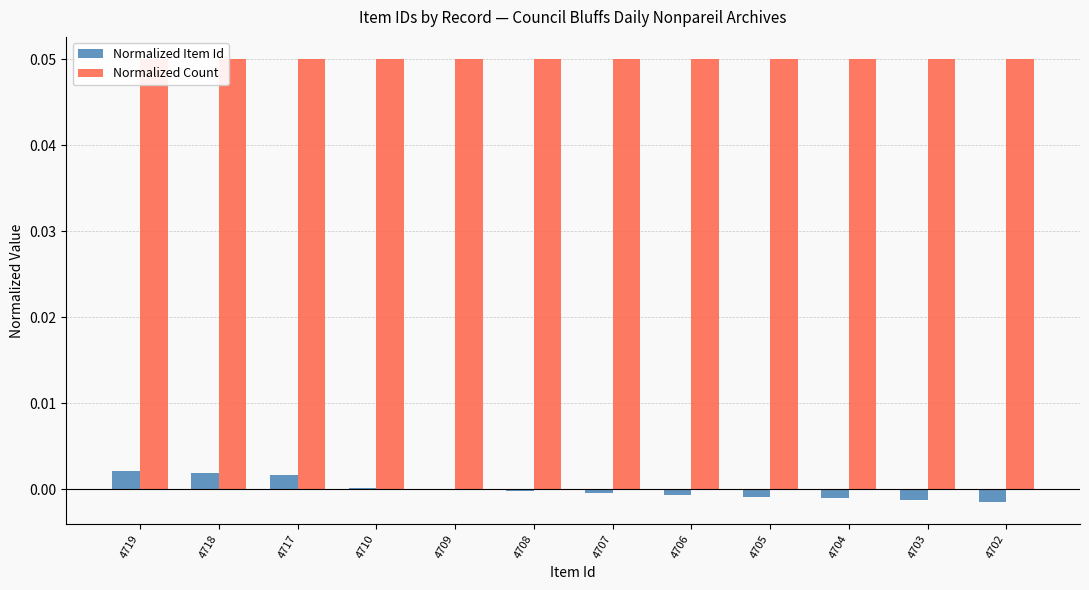

Is it true that Normalized Count equals 0.1 at 4708?

True